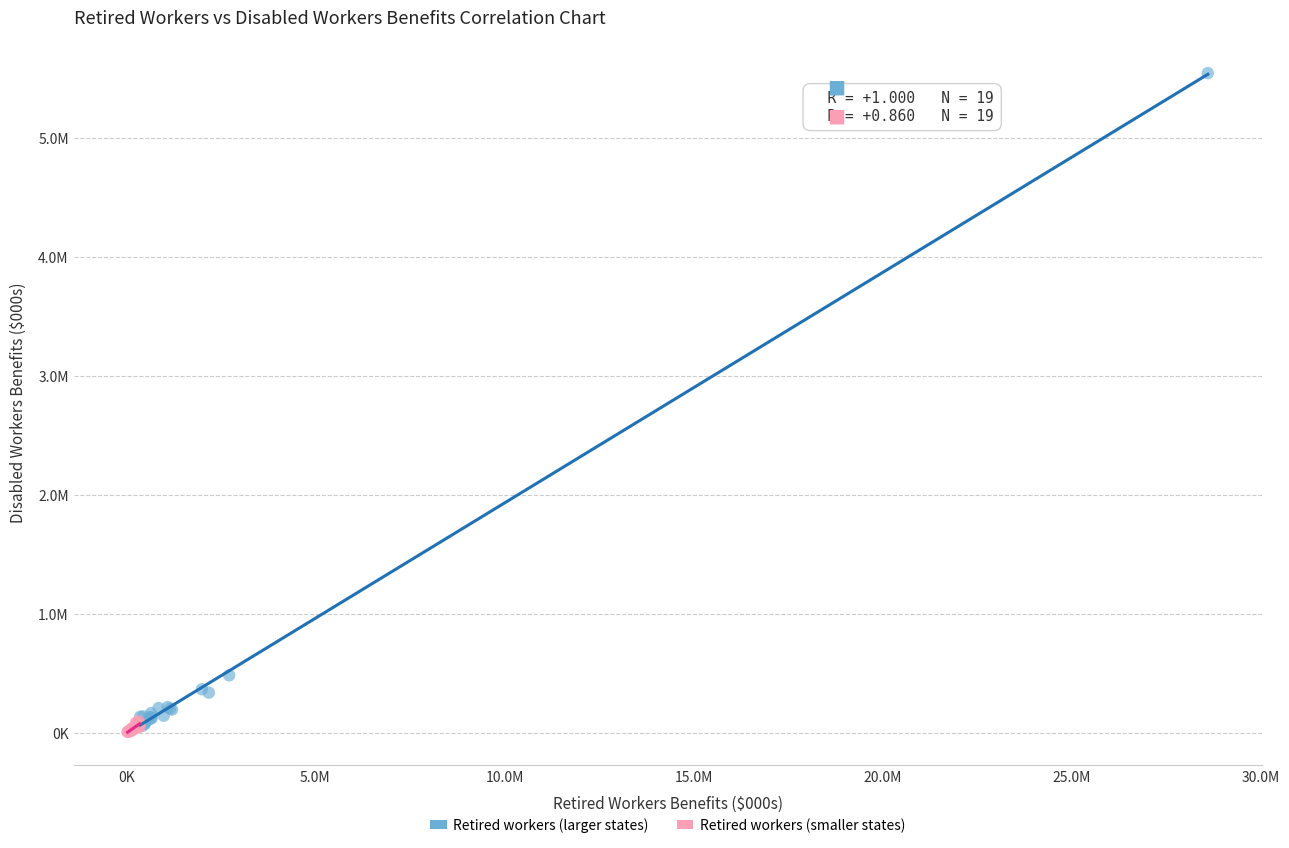

Which series contains the highest Y value?

Retired workers (larger states)